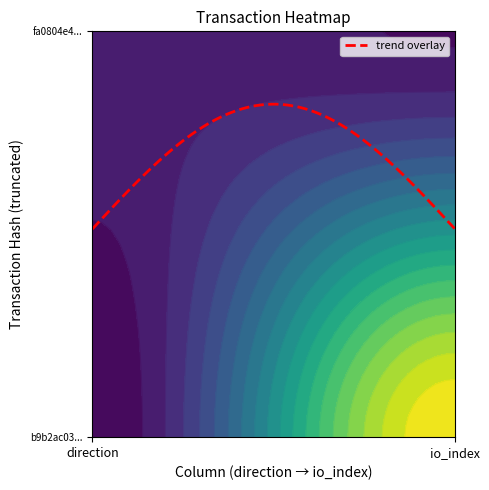

How many values in b9b2ac03998188670fdb78dfdd0a18b38b1067d are above zero?

1